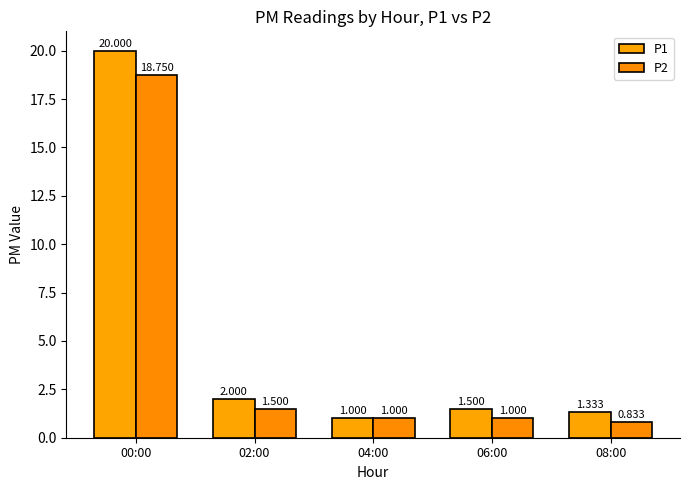

Rank the series at 04:00 from lowest to highest value.

P1, P2